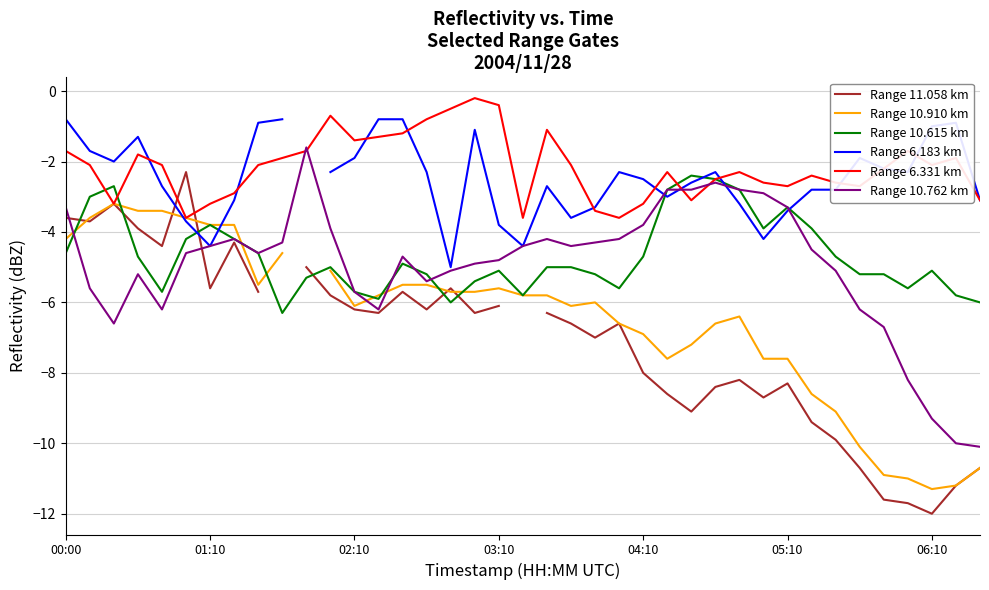

The Range 6.331 km series shows -1.7 at 00:00. True or false?

True